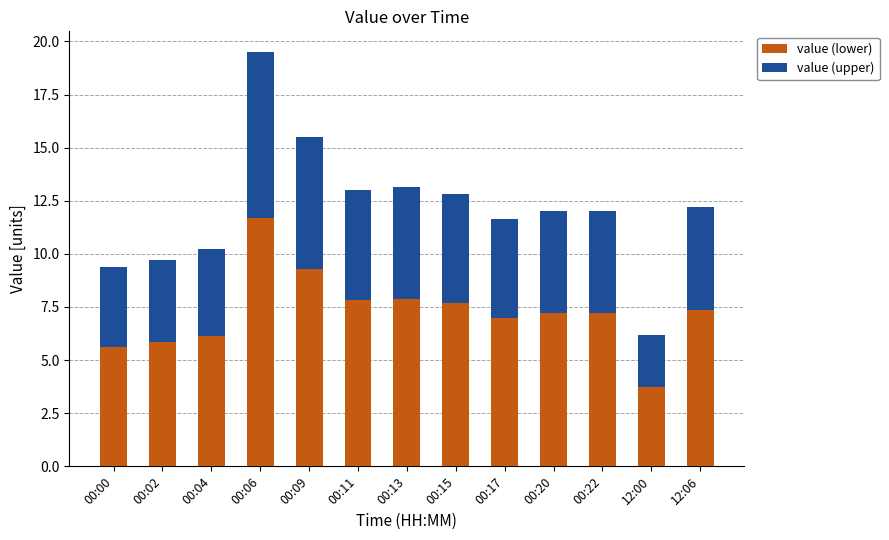

What is the lowest value of the value (lower) series?

3.7